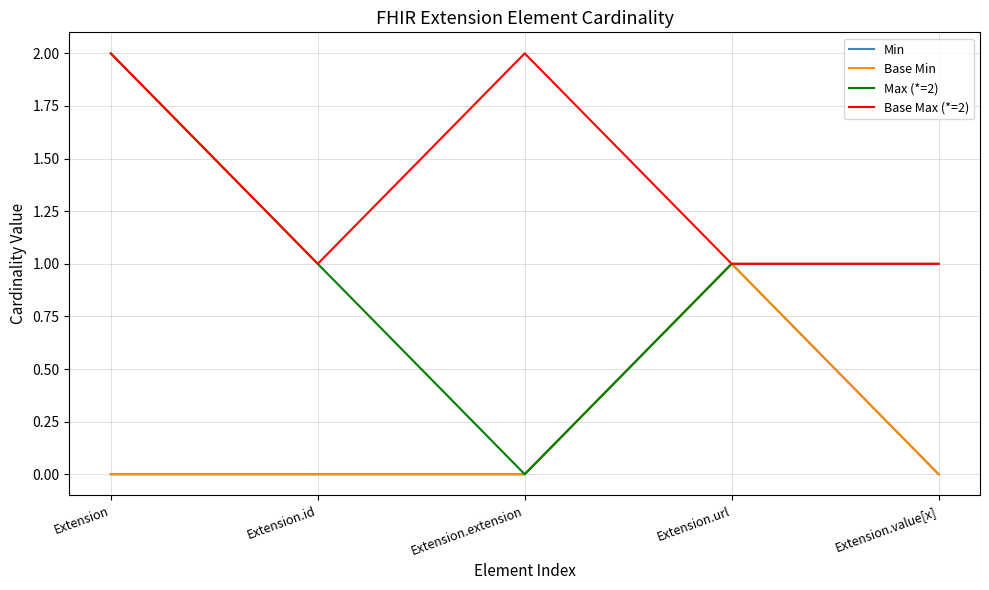

Does the chart have visible grid lines?

Yes